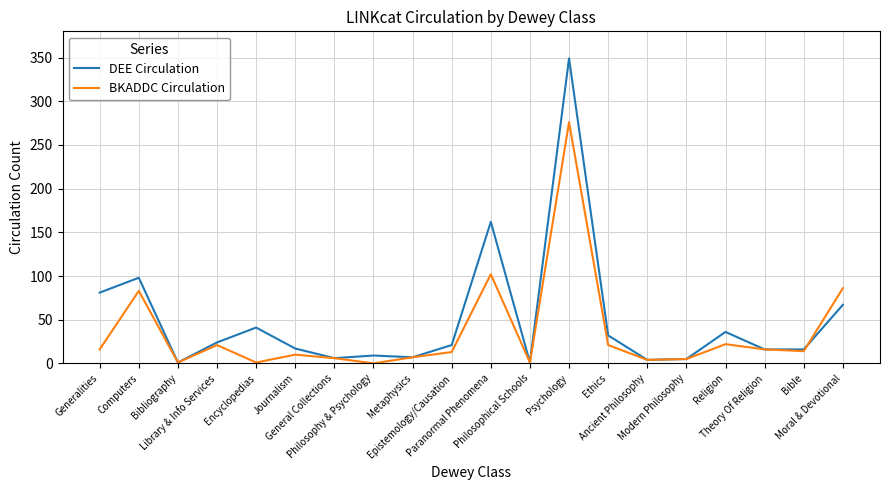

At which label is DEE Circulation closest to 175?

Paranormal Phenomena